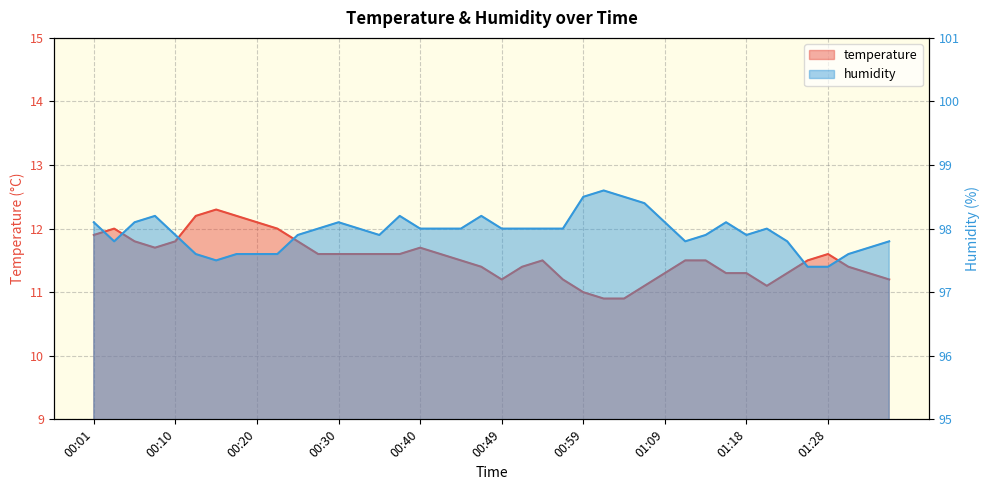

At which label does humidity reach its peak?

01:01